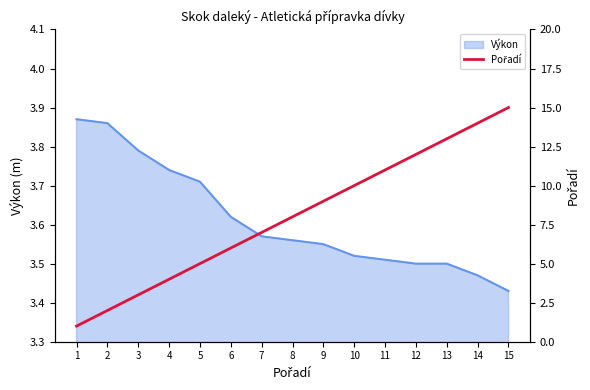

Where does the data first go above 8?

9